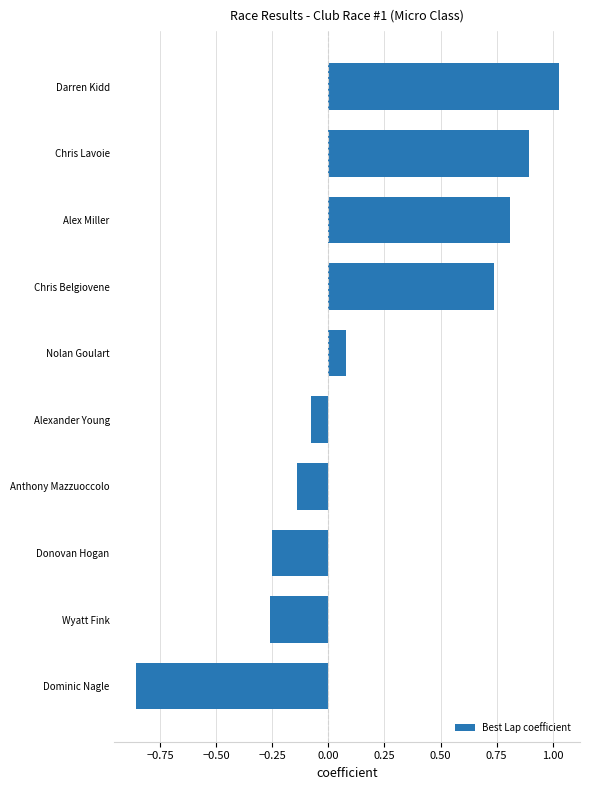

Which category has the highest value across all series?

Darren Kidd